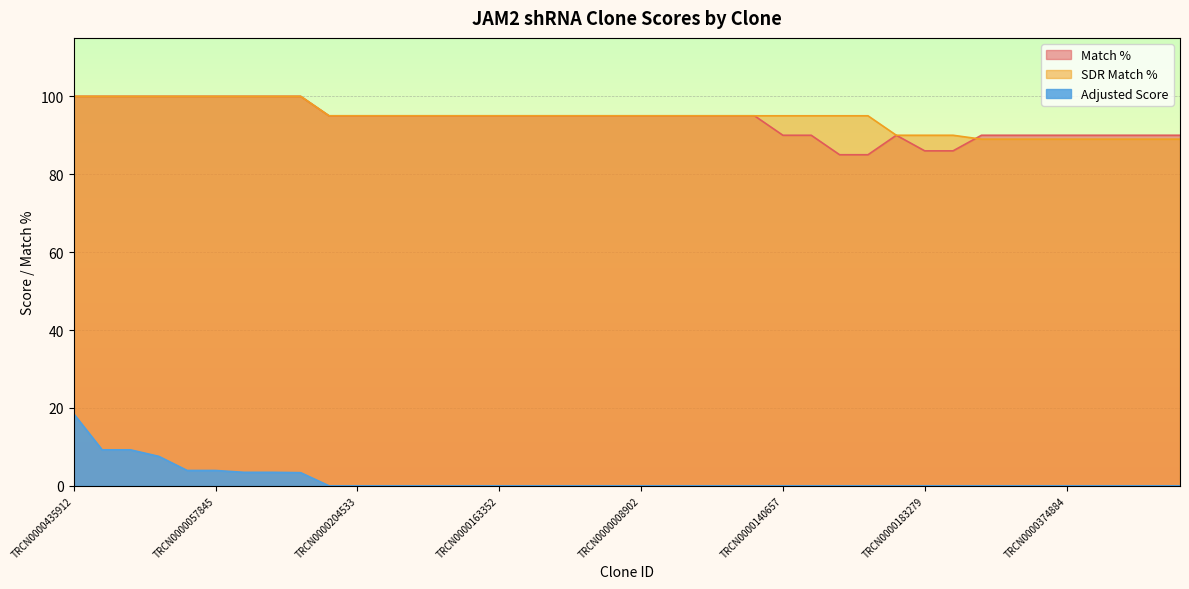

How many categories are shown in the chart?

40